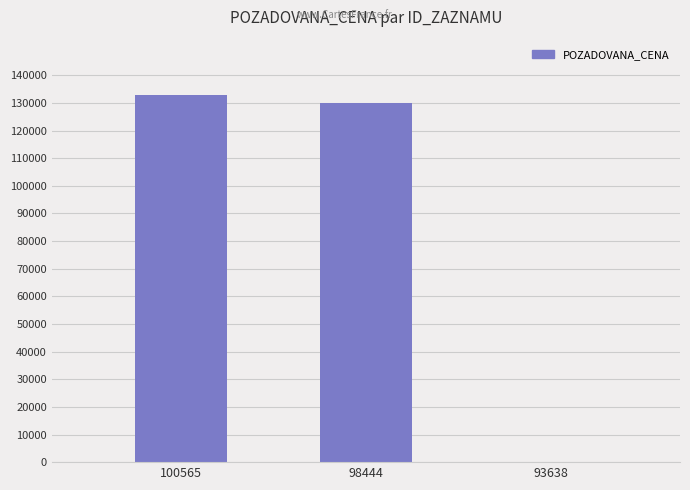

Are the bars horizontal?

No